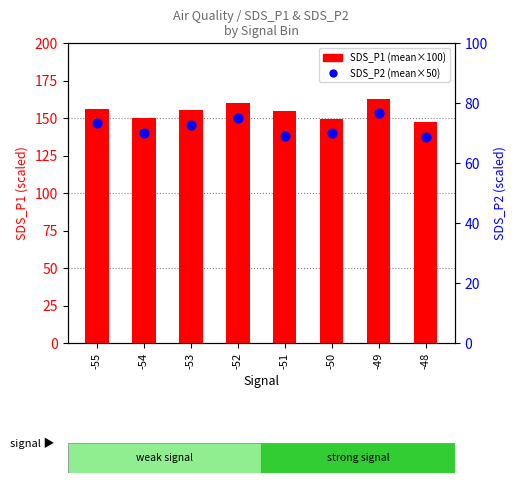

Which series has the largest total across all categories?

SDS_P1 (mean×100)